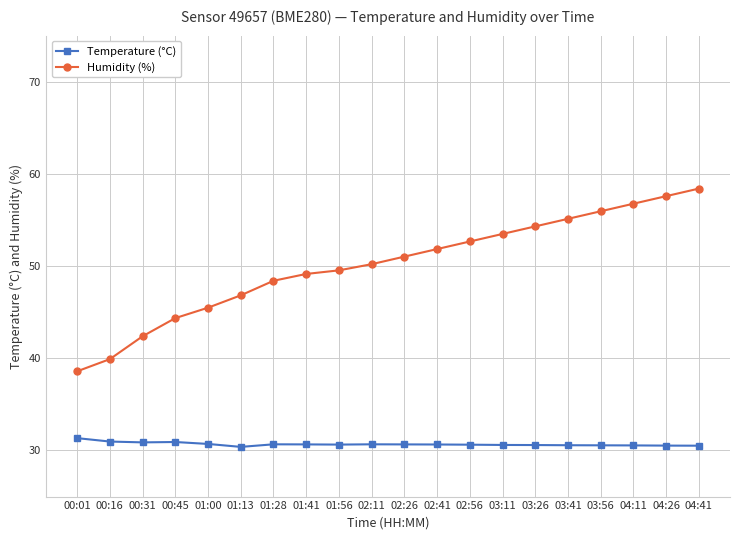

What position from the right is 00:45?

17